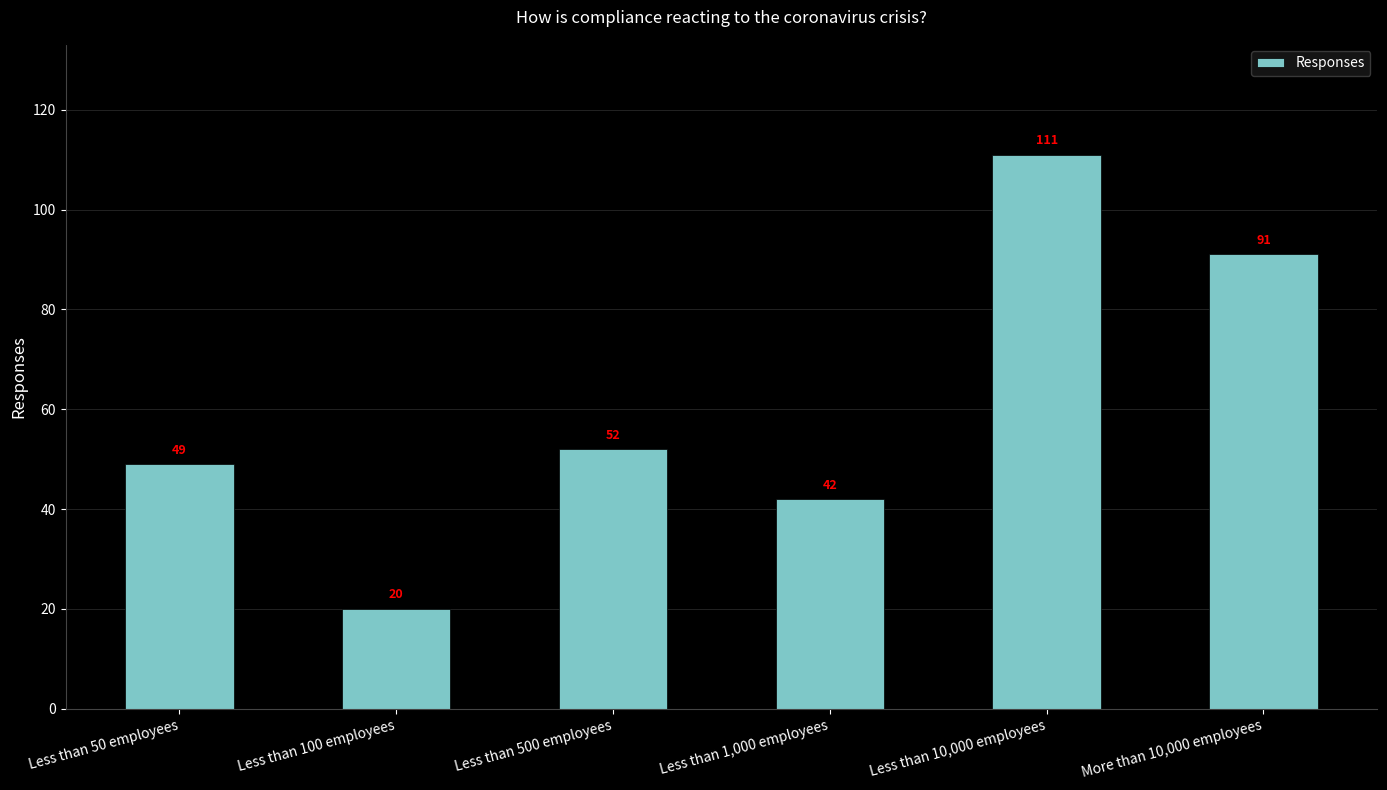

What is the average value?

61